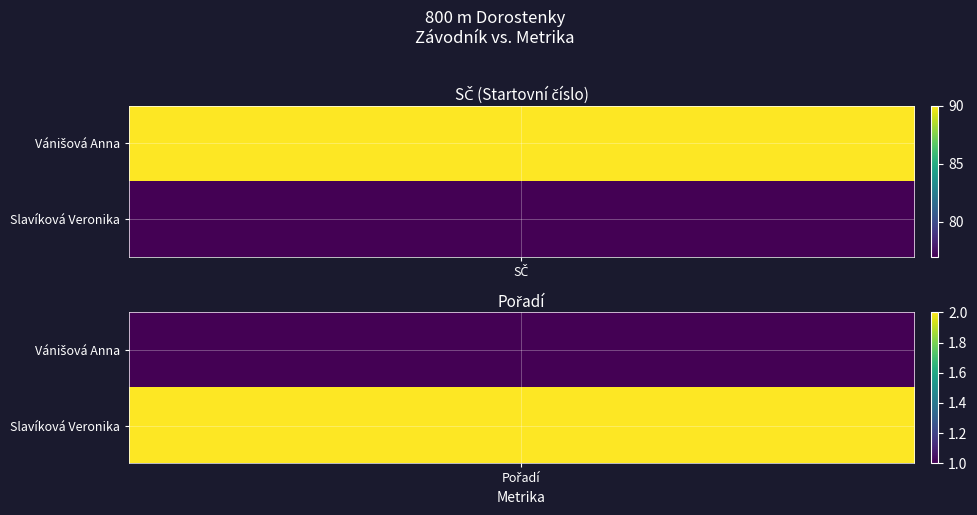

What is the average value of the Vánišová Anna series?

46